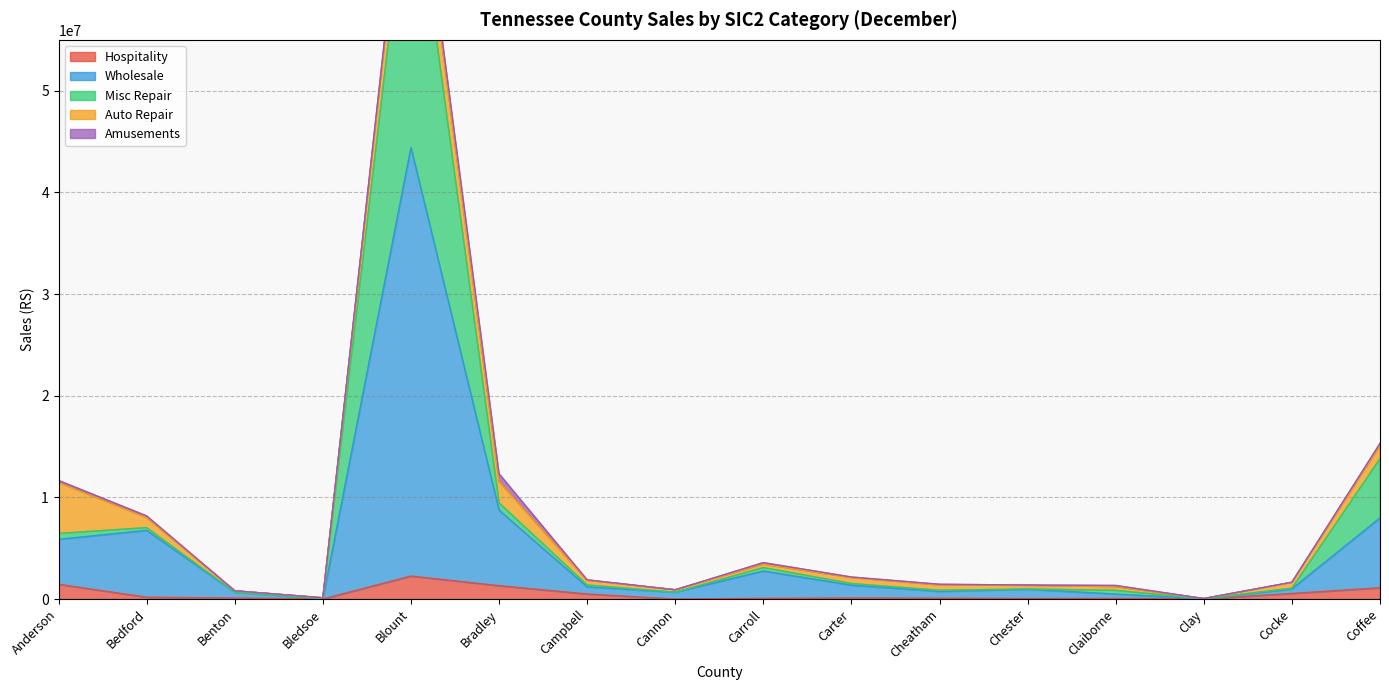

What is the greatest value displayed?

73613550